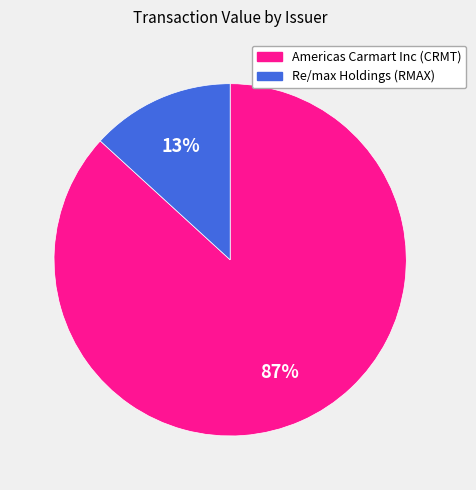

Which has a higher value, Americas Carmart Inc (CRMT) or Re/max Holdings (RMAX)?

Americas Carmart Inc (CRMT)